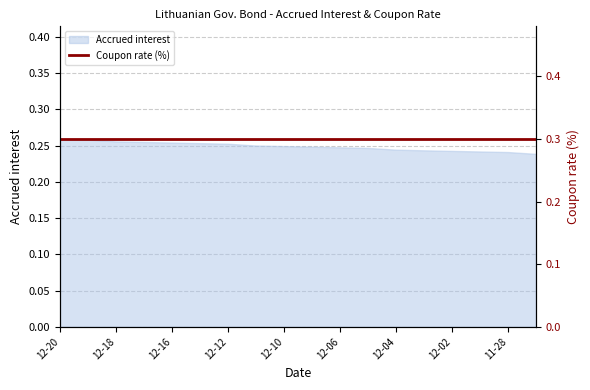

What is the average value?

0.2